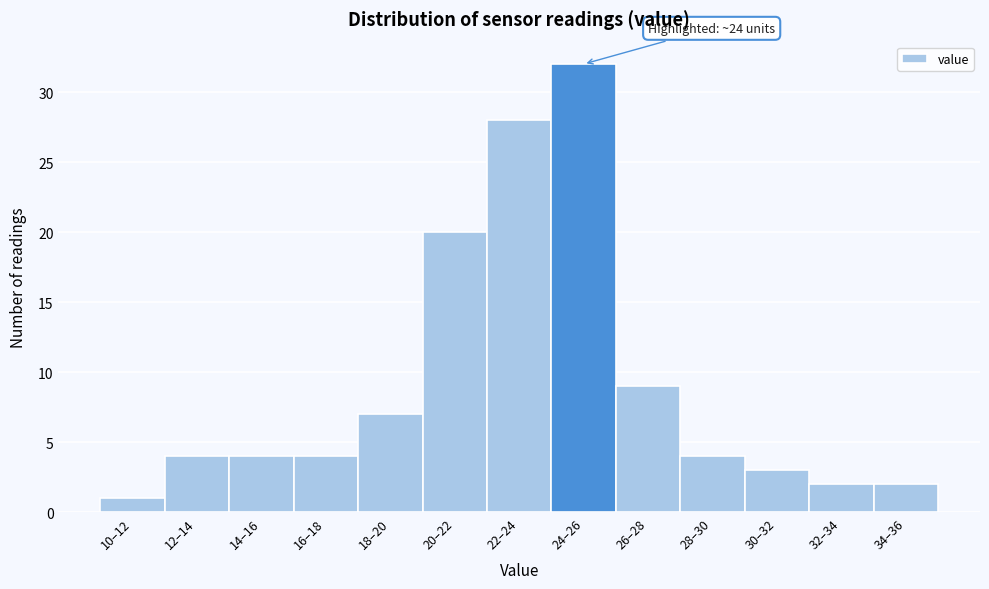

Reading left to right, what are all the values shown in this chart?

10–12=1	12–14=4	14–16=4	16–18=4	18–20=7	20–22=20	22–24=28	24–26=32	26–28=9	28–30=4	30–32=3	32–34=2	34–36=2